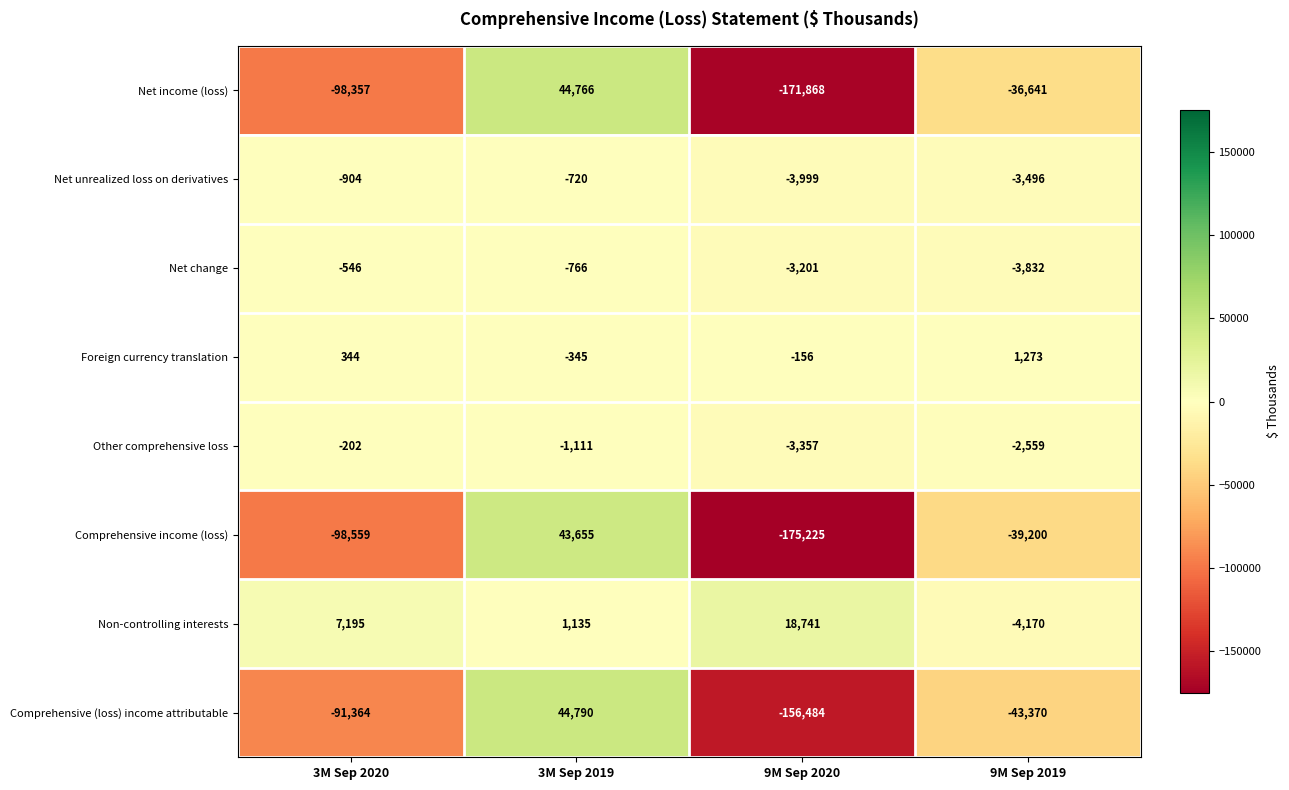

What is the spread (max minus min) of values at 9M Sep 2019?

44643